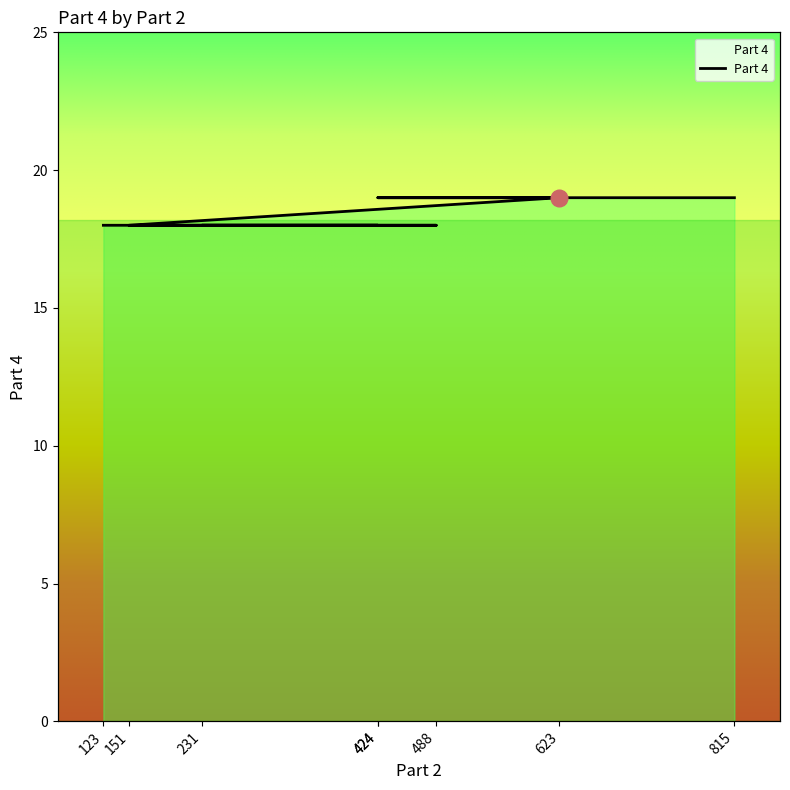

What is the label of the 4th point from the right?

151